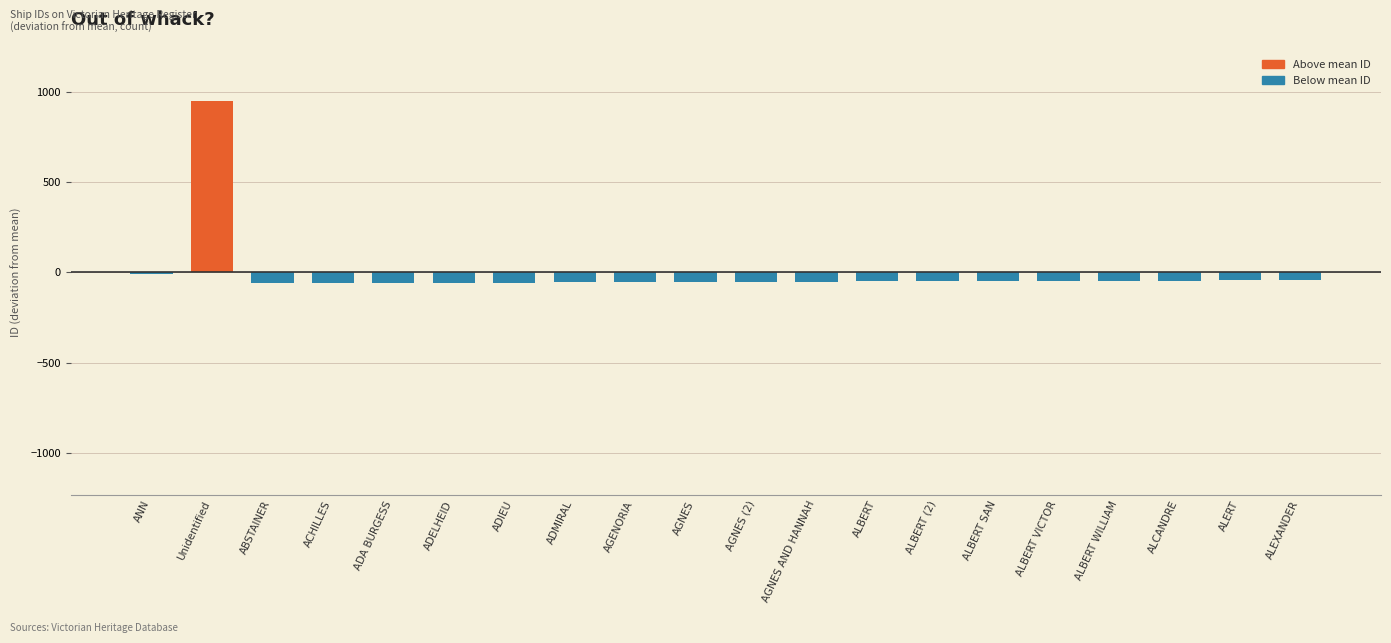

At which category does the chart reach its peak across all series?

Unidentified